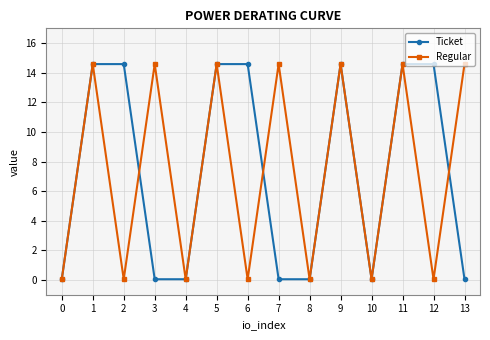

Is it true that Regular equals 3.5 at 7?

False